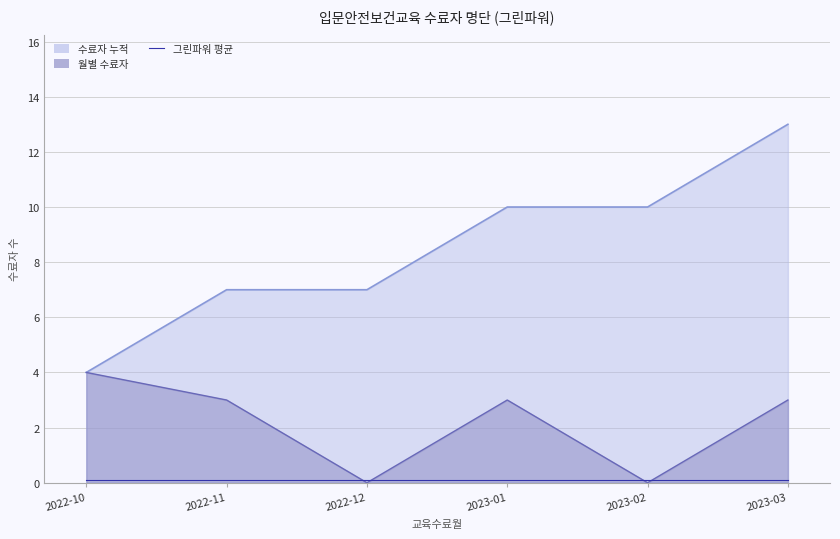

Count the values in the range 0 to 3.

5